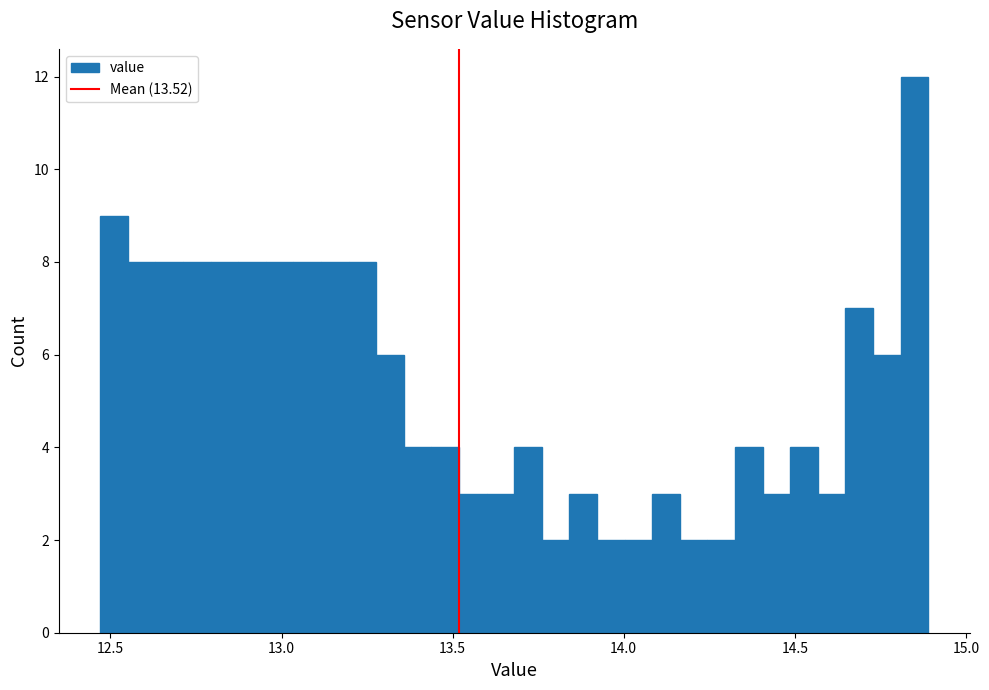

Around what value on the x-axis is the tallest bar? Give the approximate position of its centre, as read against the axis.

14.85